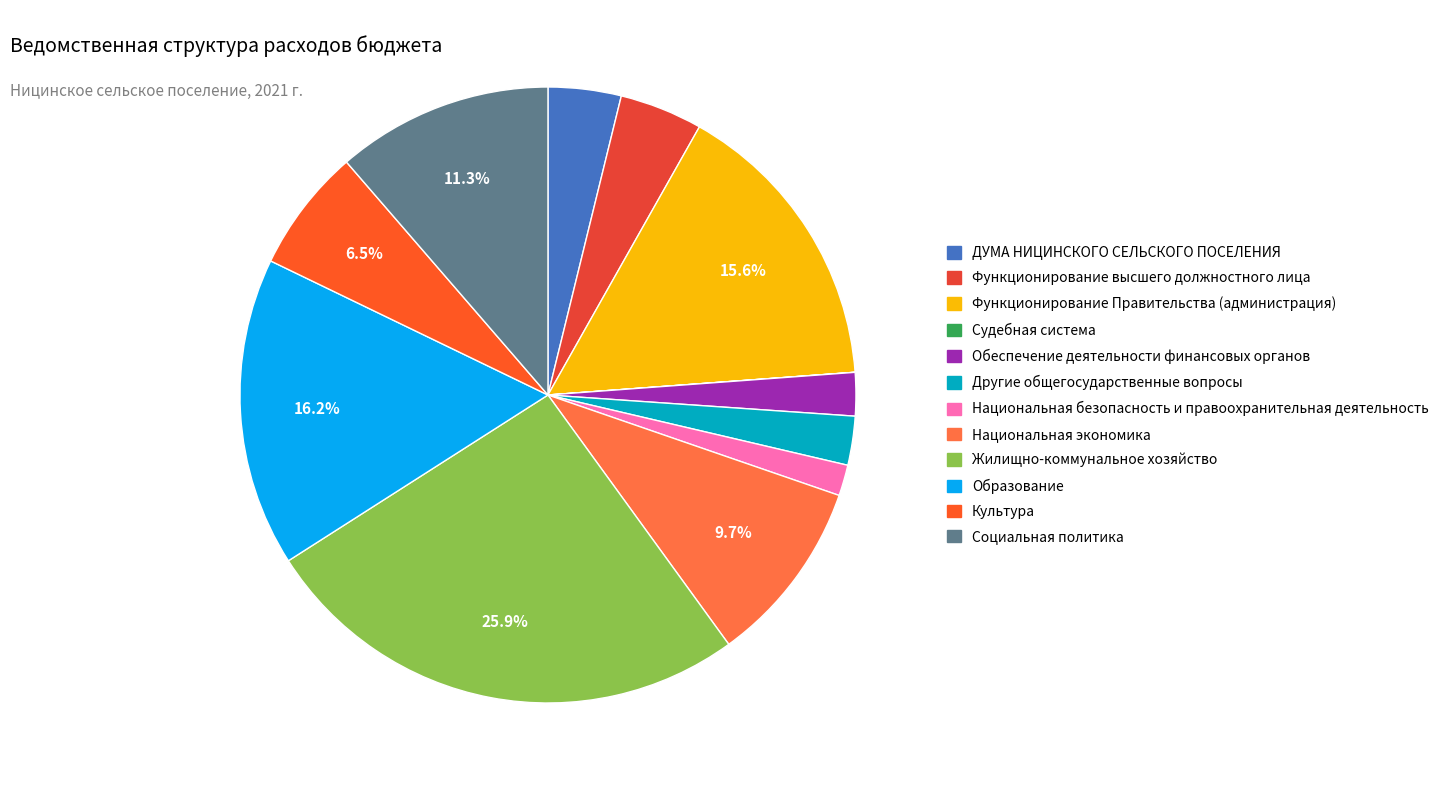

What is the change in value from Судебная система to Другие общегосударственные вопросы?

+790.6